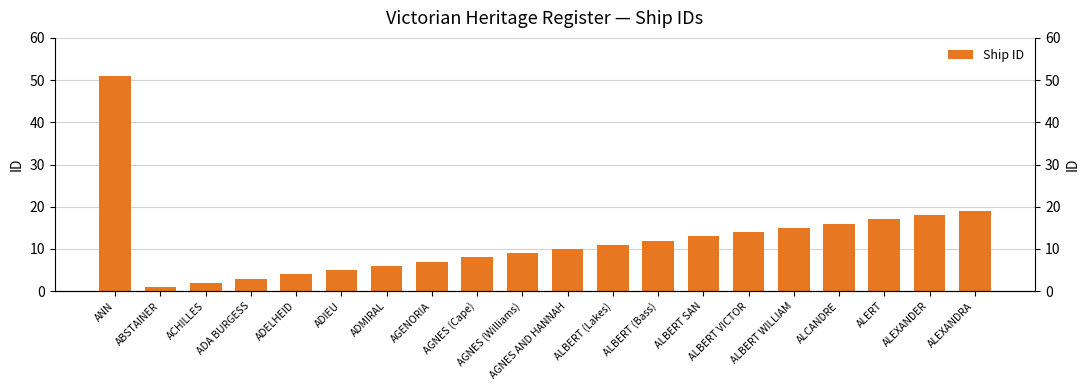

What is the difference between the second highest and minimum values?

18